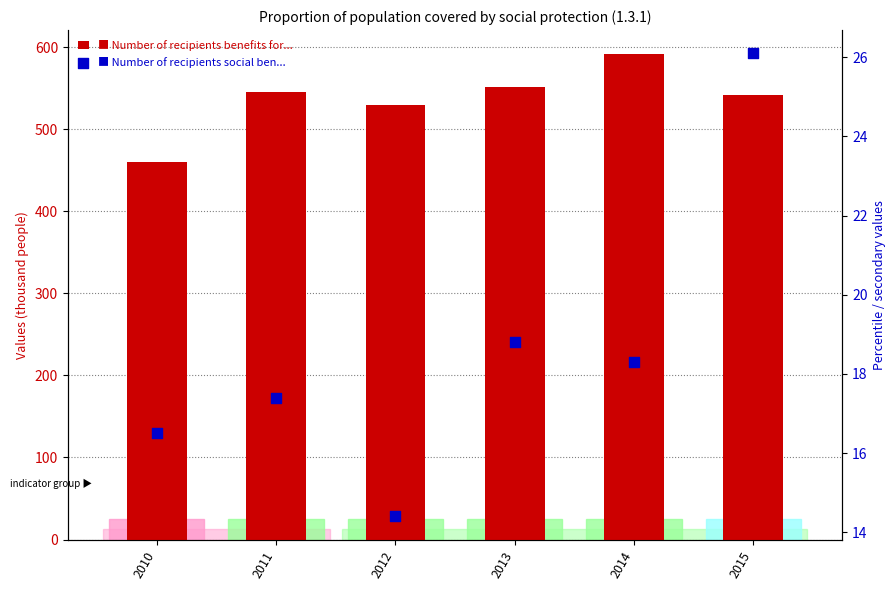

At which category is the sum across all series the highest?

2014